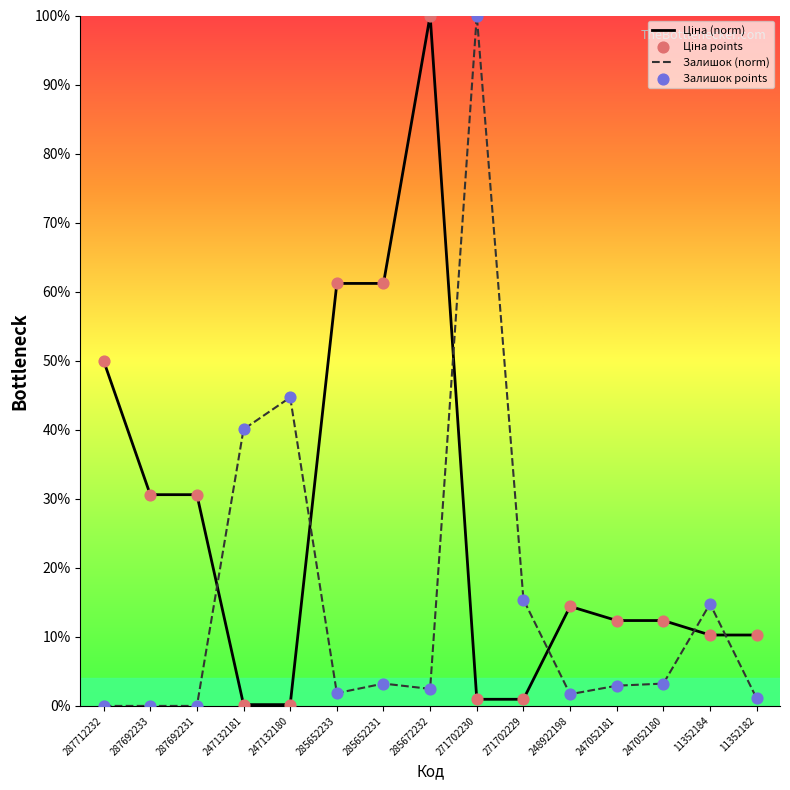

Which series reaches the maximum Y coordinate?

Ціна (norm)